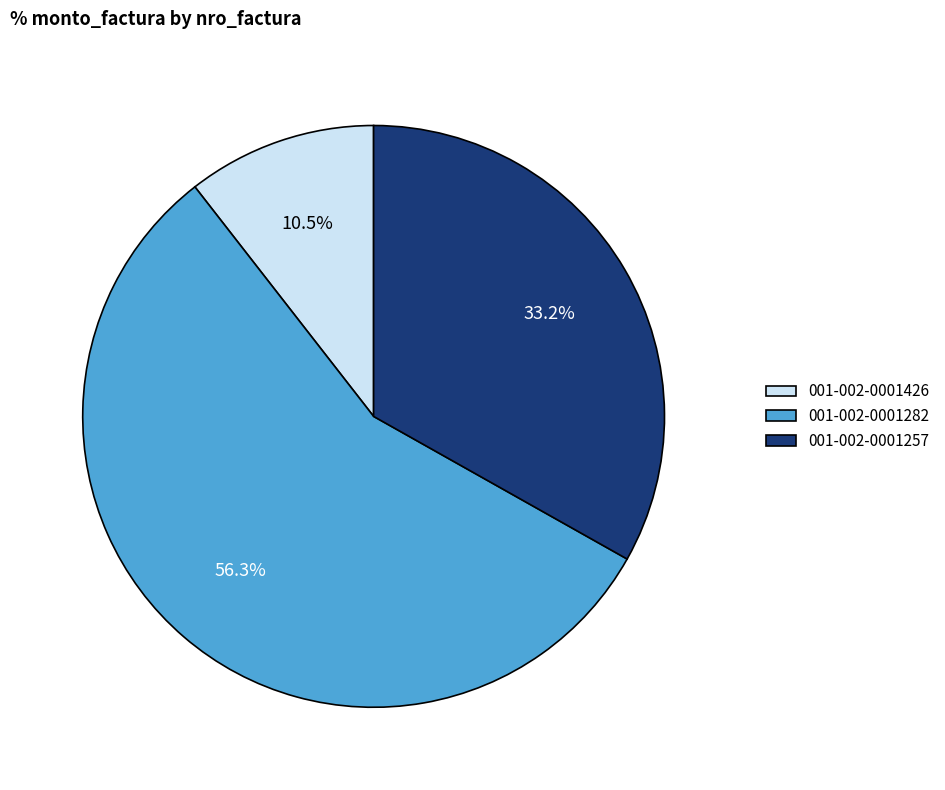

The 001-002-0001426 slice represents 5% of the pie. True or false?

False